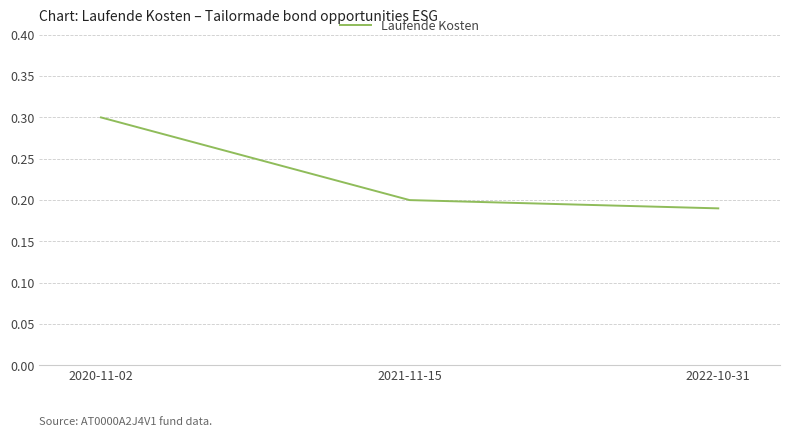

Between 2022-10-31 and 2020-11-02, which is larger?

2020-11-02